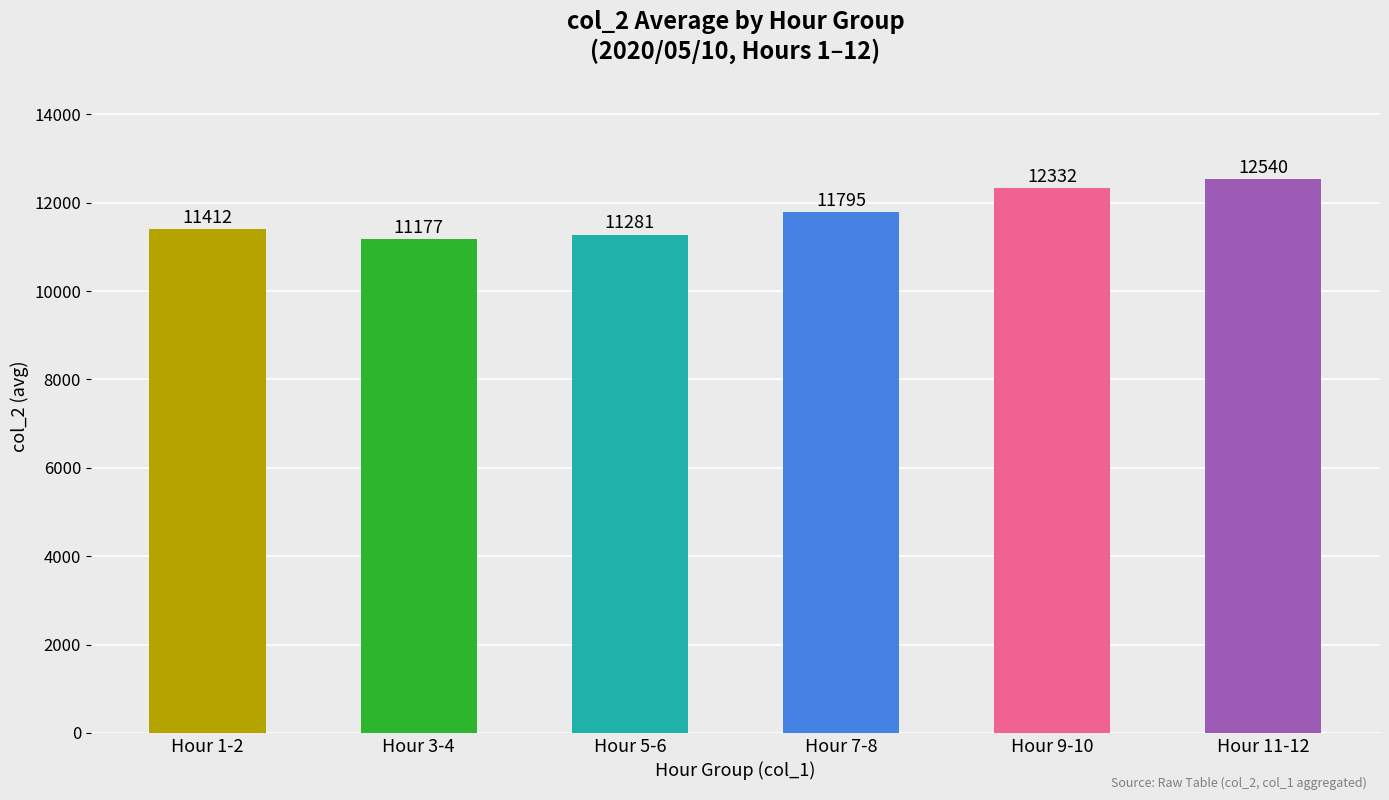

What is the change in value from Hour 1-2 to Hour 5-6?

-131